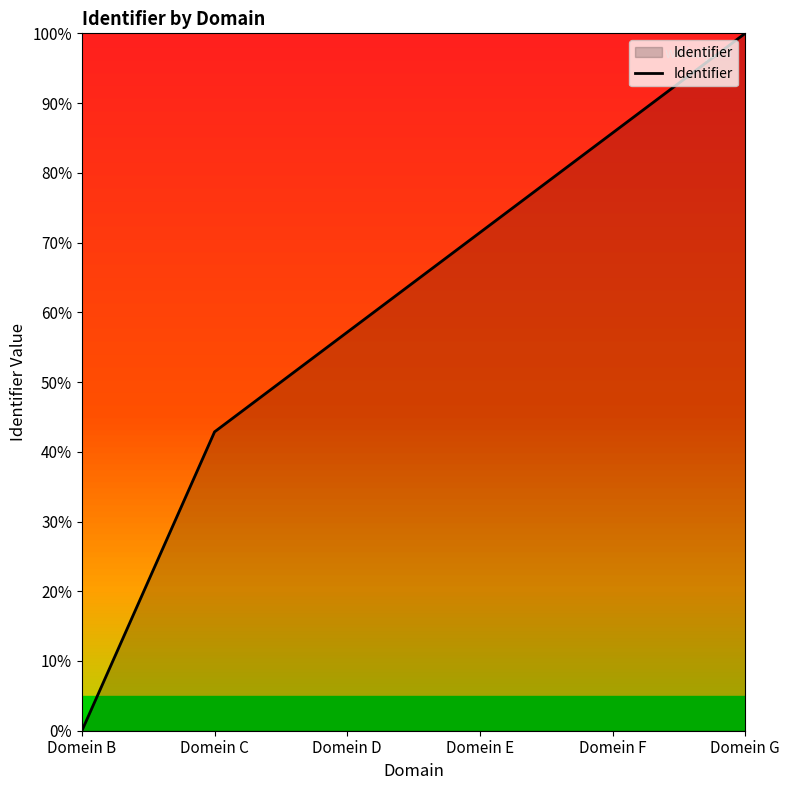

What is the difference between the values at Domein D and Domein C?

14.3